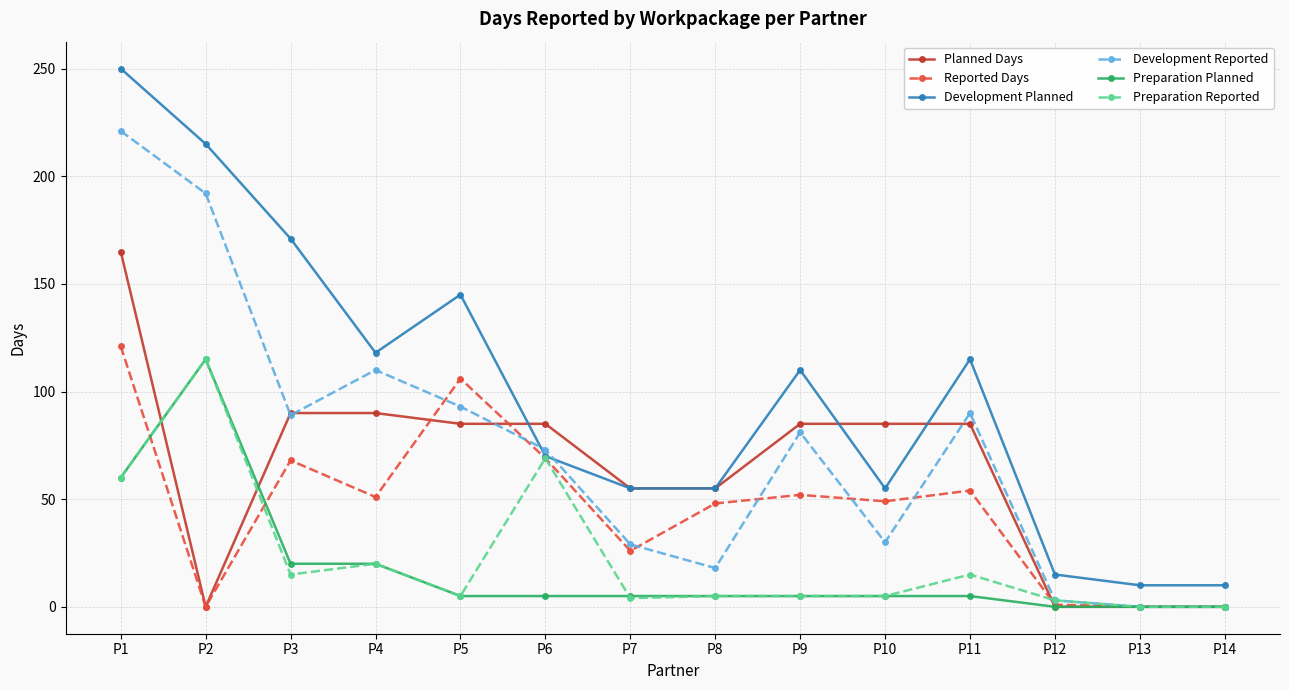

What is the total value across all series at P13?

10